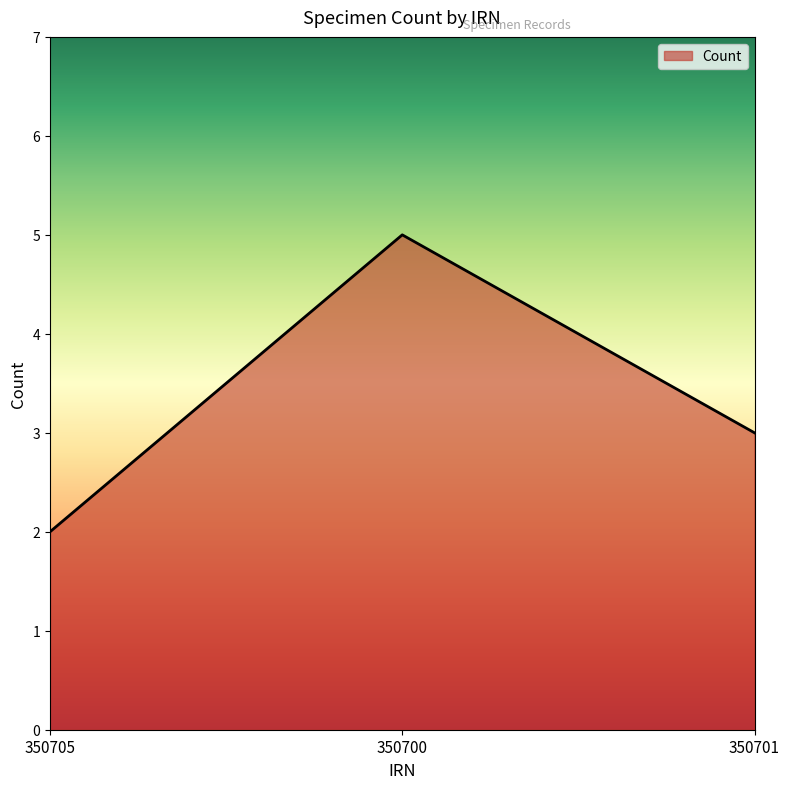

Reading left to right, list all the values displayed in this chart.

350705=2	350700=5	350701=3